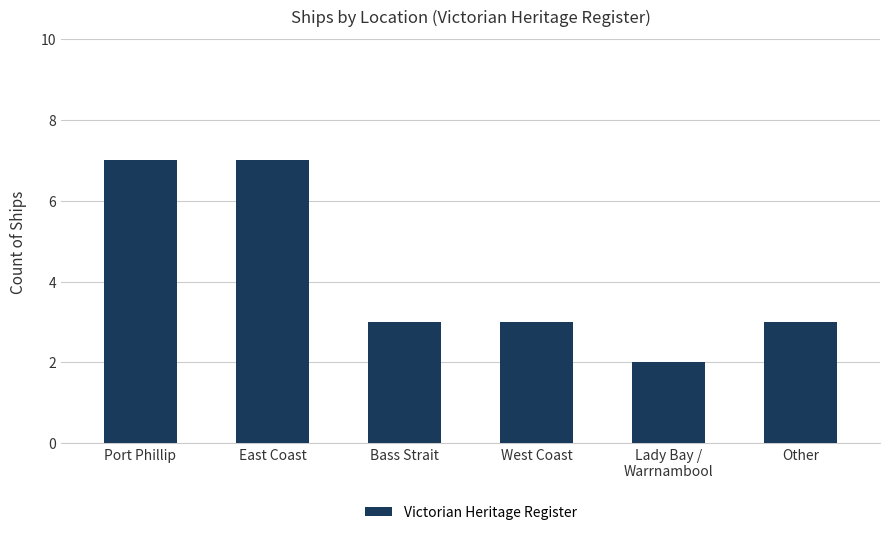

How many bars are there in total?

6